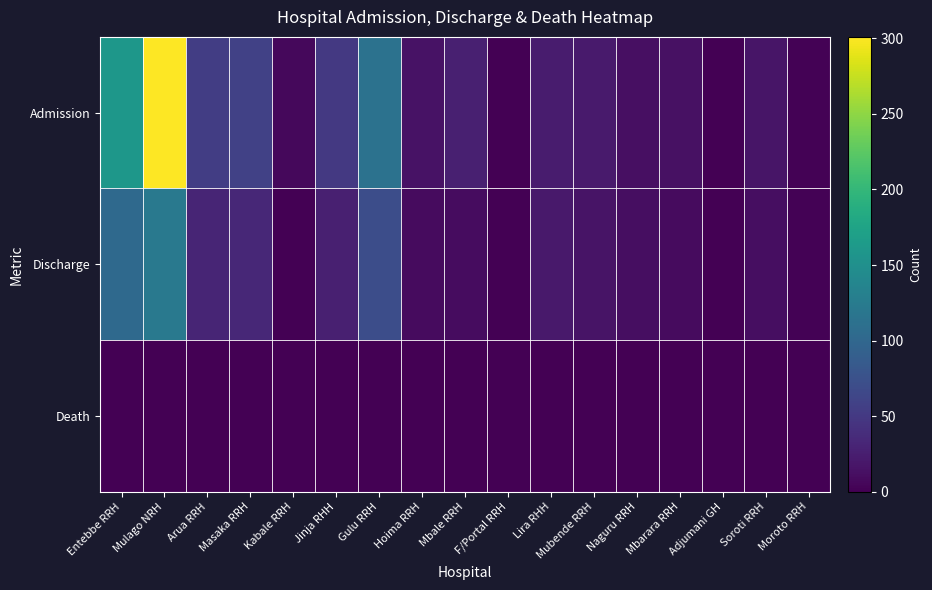

Rank the series by their maximum value, from highest to lowest.

Admission, Discharge, Death